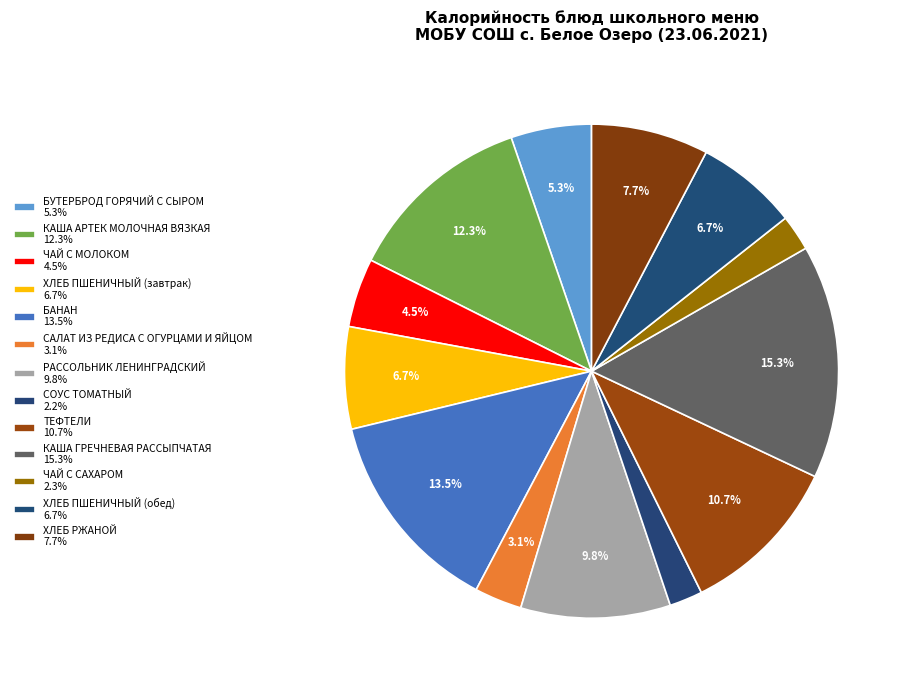

To the nearest percent, what percentage of the pie is БУТЕРБРОД ГОРЯЧИЙ С СЫРОМ?

5%